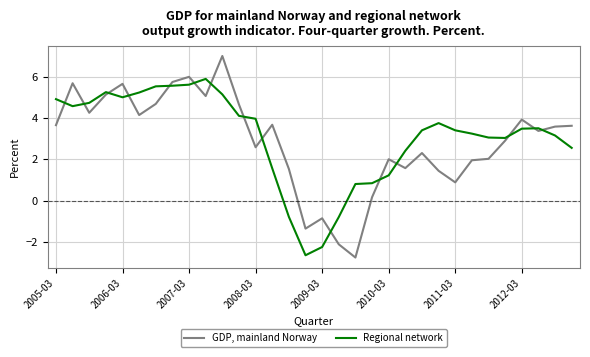

Which series has the widest spread of values?

GDP, mainland Norway